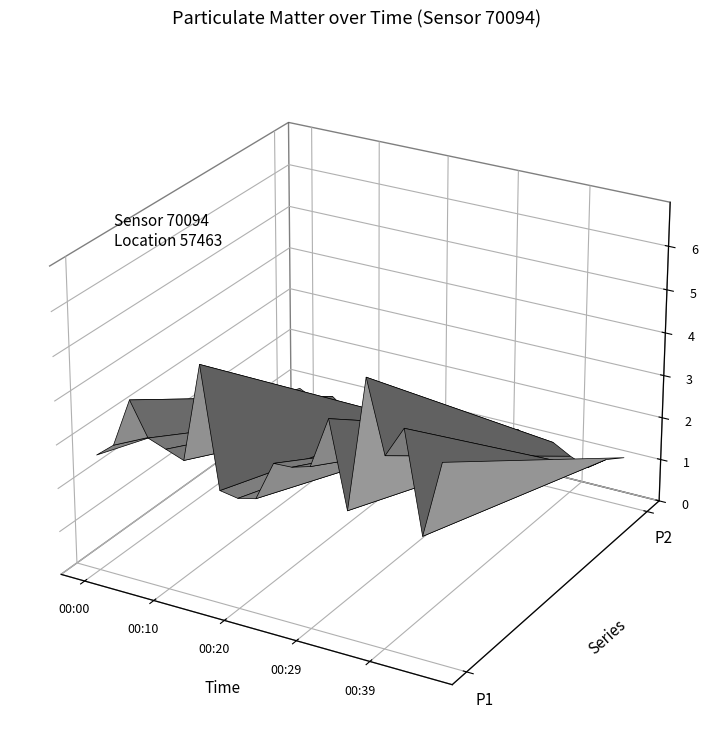

Reading left to right, what are all the values shown in this chart?

P1: 00:00=2.7	00:03=3.0	00:05=4.1	00:07=3.4	00:10=3.2	00:12=3.1	00:15=5.3	00:17=2.6	00:20=2.5	00:22=2.6	00:25=3.5	00:27=3.5	00:29=3.7	00:32=4.8	00:34=2.9	00:37=5.9	00:39=4.3	00:42=5.0	00:44=2.8	00:46=4.5
P2: 00:00=0.9	00:03=0.7	00:05=0.9	00:07=0.6	00:10=0.8	00:12=0.7	00:15=0.8	00:17=0.8	00:20=0.8	00:22=0.6	00:25=0.7	00:27=1.0	00:29=1.0	00:32=1.2	00:34=0.9	00:37=1.1	00:39=0.9	00:42=0.7	00:44=1.0	00:46=1.1